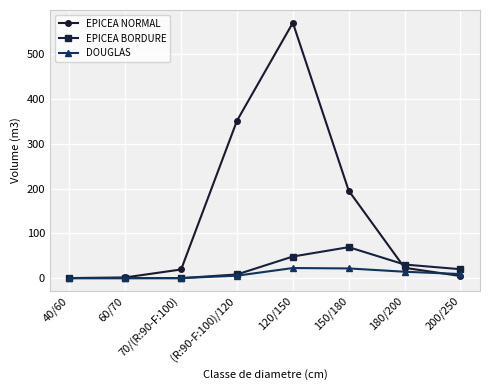

True or false: EPICEA NORMAL has a value of 238.4 at (R:90-F:100)/120.

False